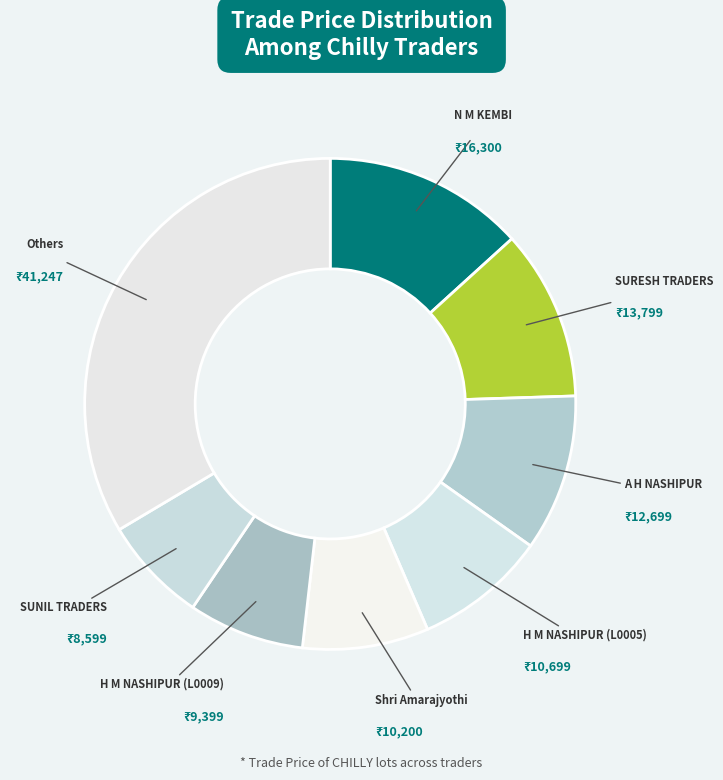

Count the number of slices in the pie.

8